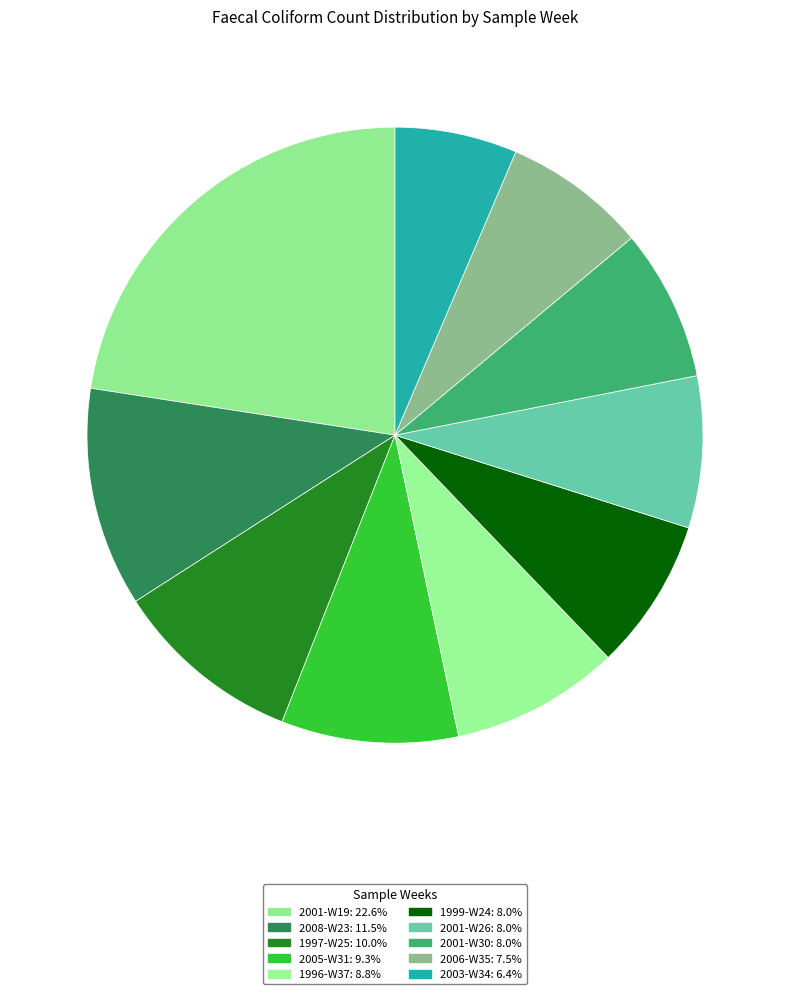

To the nearest percent, what is the combined percentage of 1997-W25 and 2001-W26?

18%